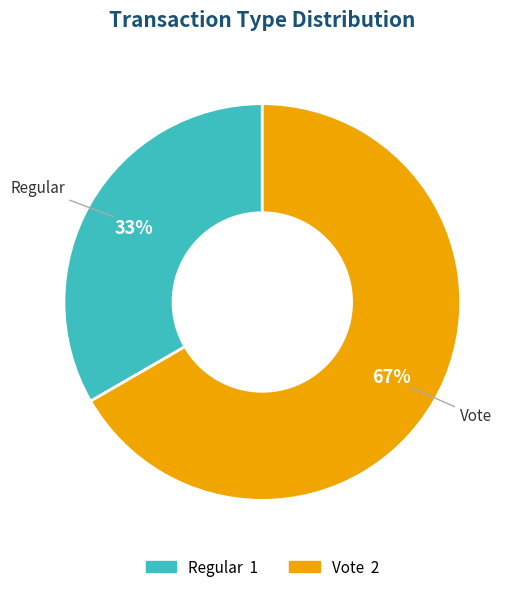

Which category has the biggest portion of the pie?

Vote